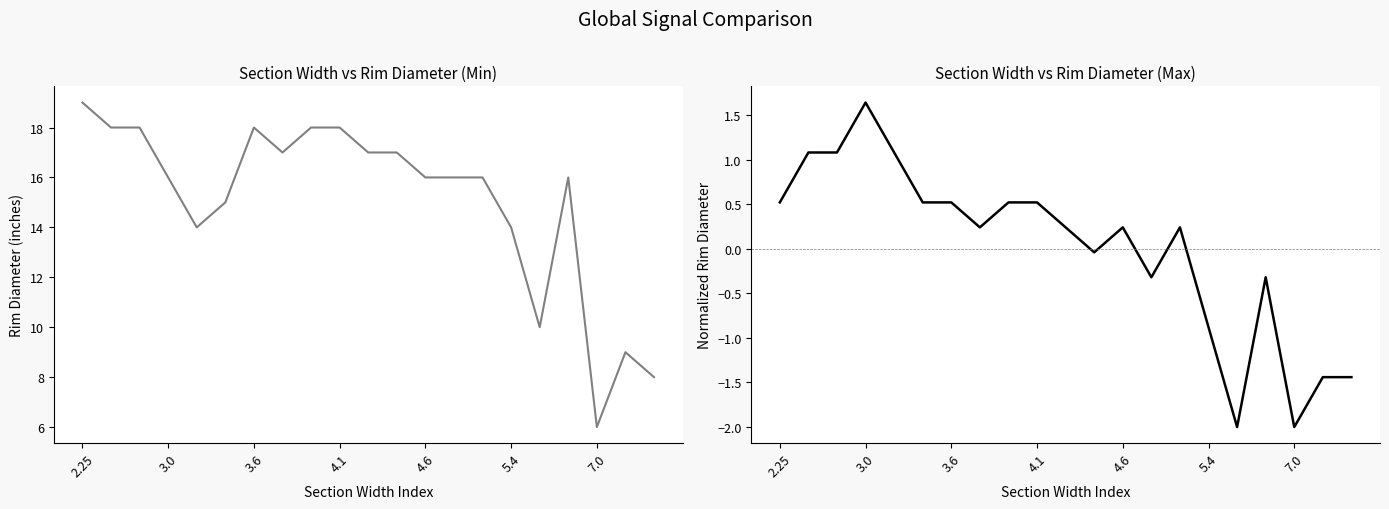

At how many categories does at least one series exceed 3?

21